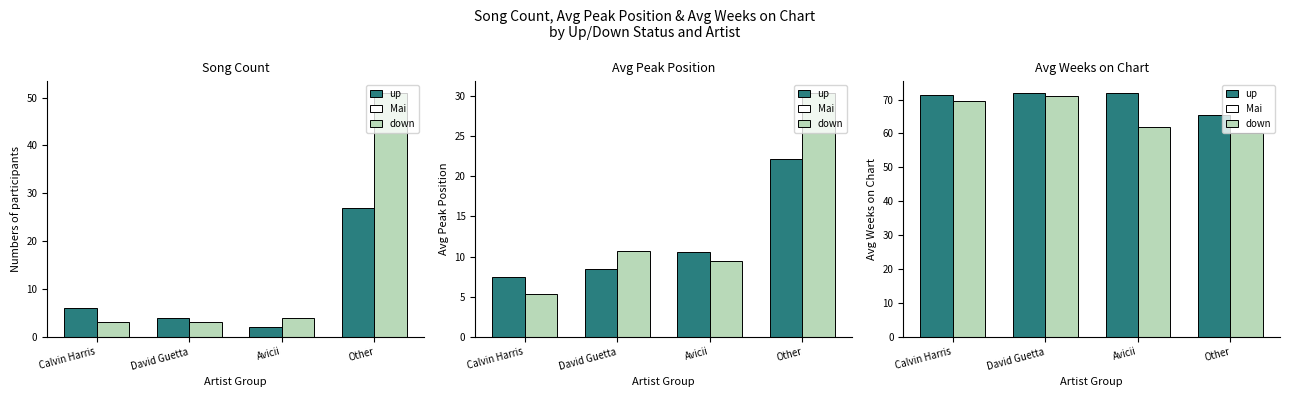

Which series has the largest range (max minus min)?

down